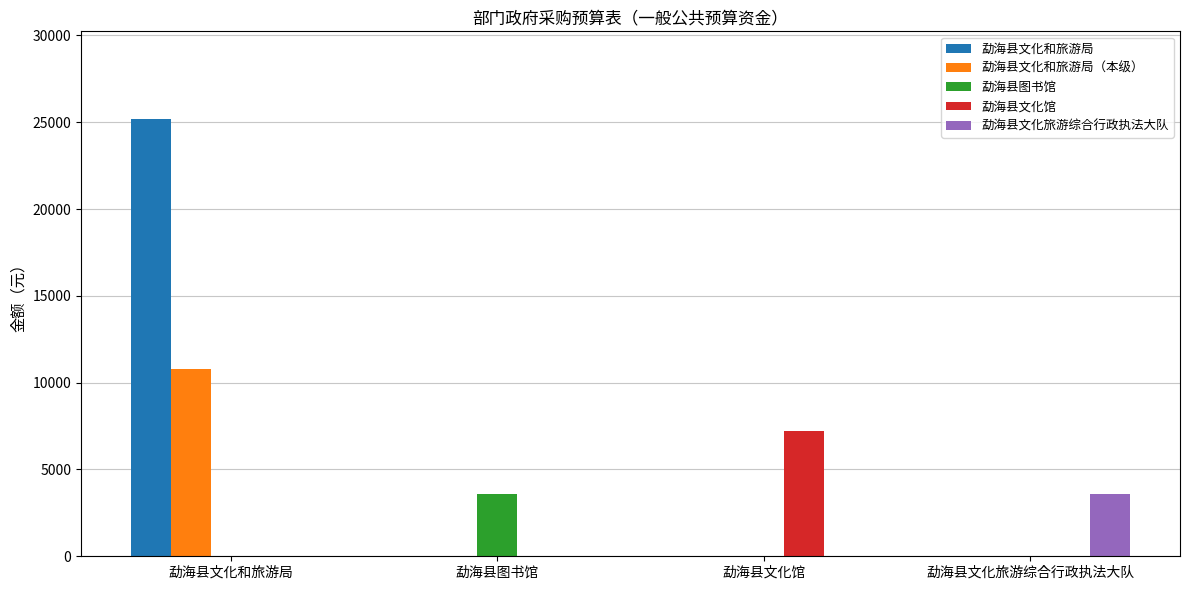

Count the 勐海县图书馆 values in the range 0 to 3600.

4